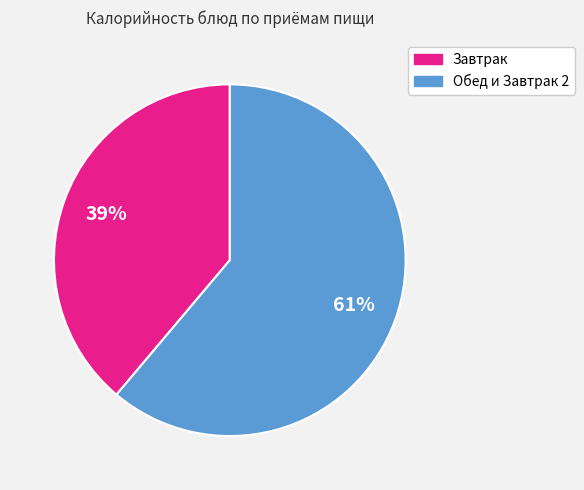

To the nearest percent, what is the average slice percentage?

50%